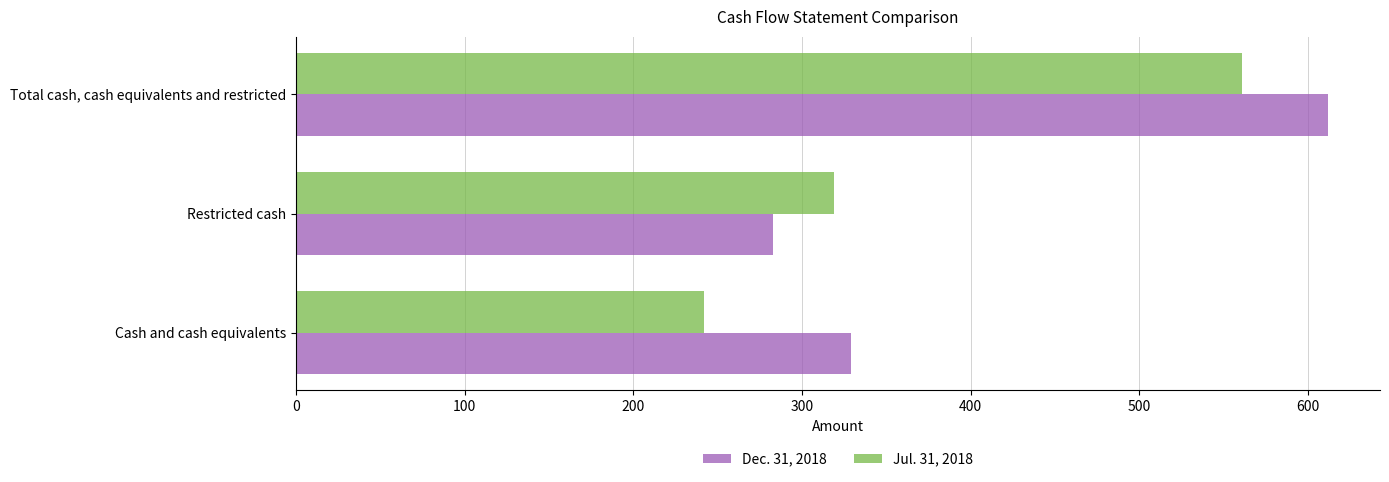

True or false: Dec. 31, 2018 has a value of 329 at Cash and cash equivalents.

True